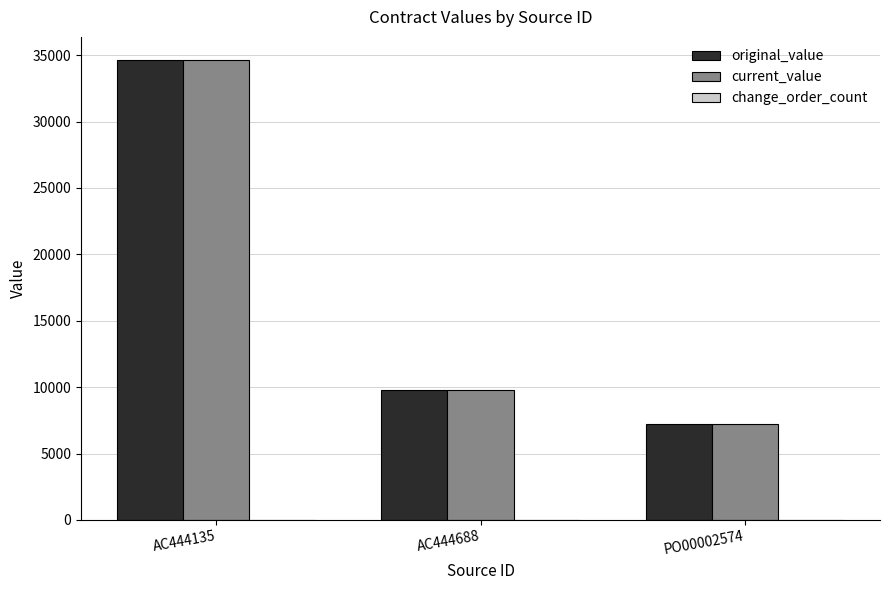

At which label is current_value closest to 20935?

AC444688